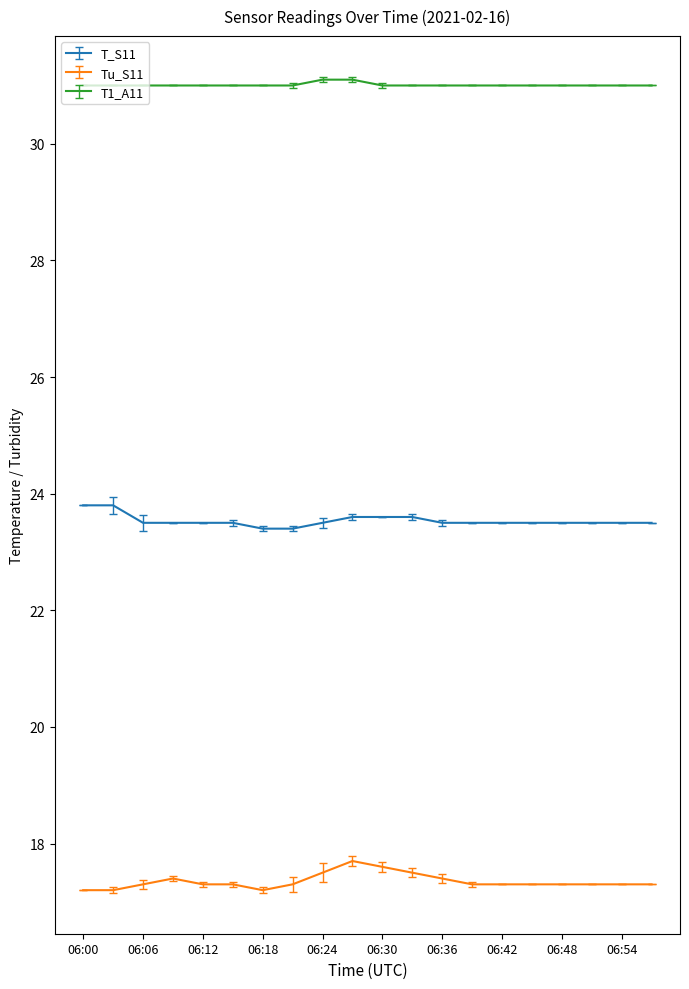

Rank the series by their maximum value, from lowest to highest.

Tu_S11, T_S11, T1_A11